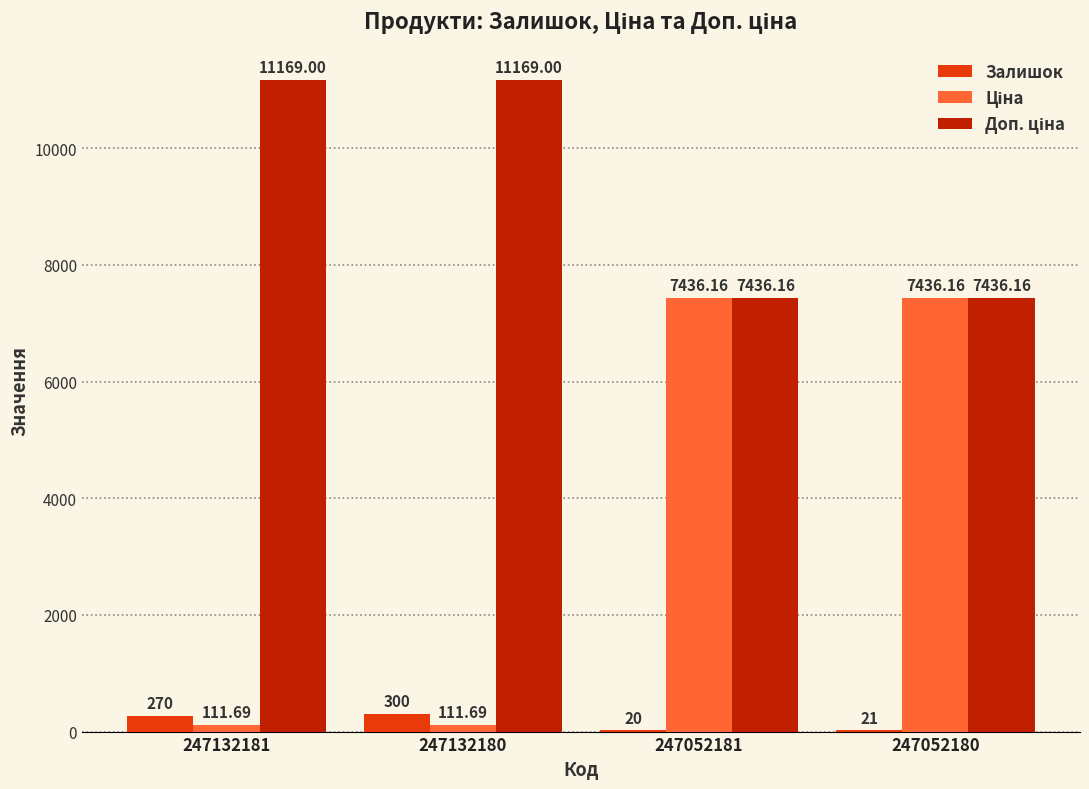

What is the difference between the Залишок values at 247052181 and 247132181?

250.0